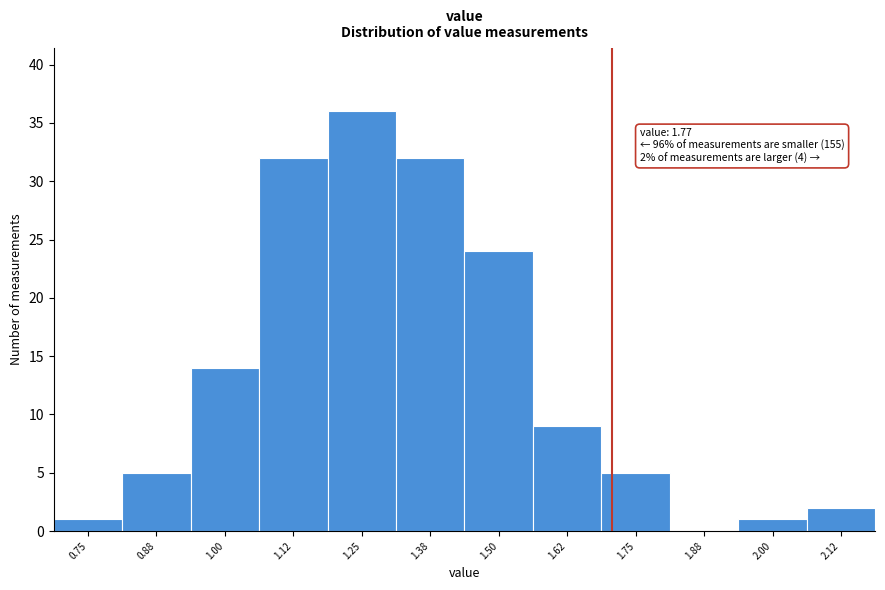

Reading right to left, list all the values displayed in this chart.

2.12=2	2.00=1	1.88=0	1.75=5	1.62=9	1.50=24	1.38=32	1.25=36	1.12=32	1.00=14	0.88=5	0.75=1